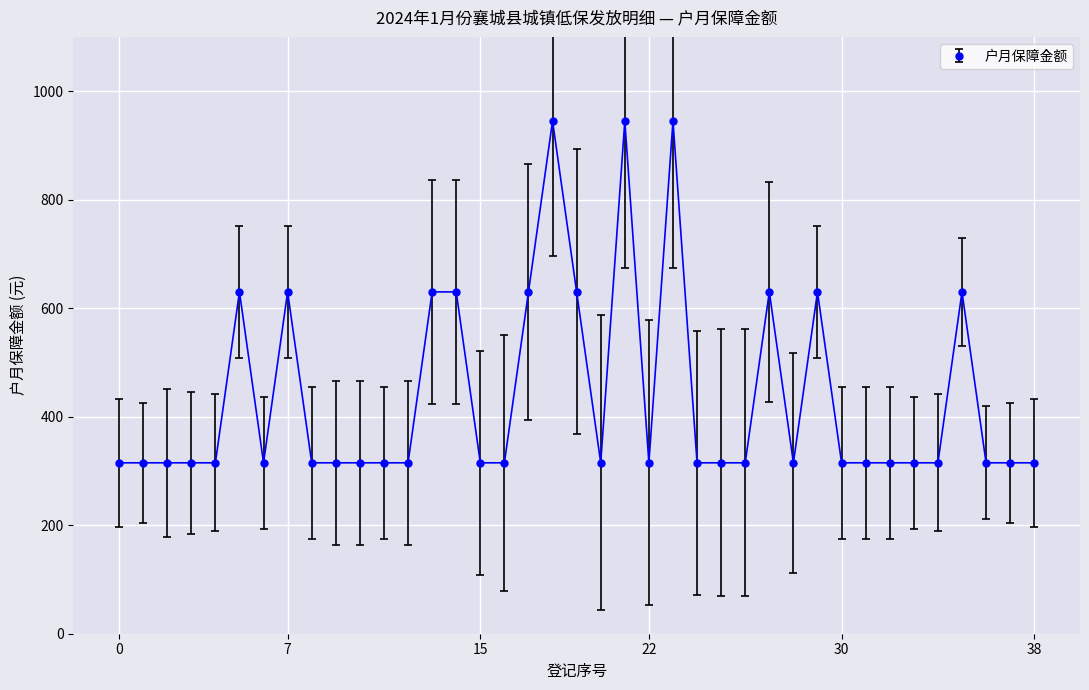

True or false: there are more than 0 points higher than both neighbors.

True